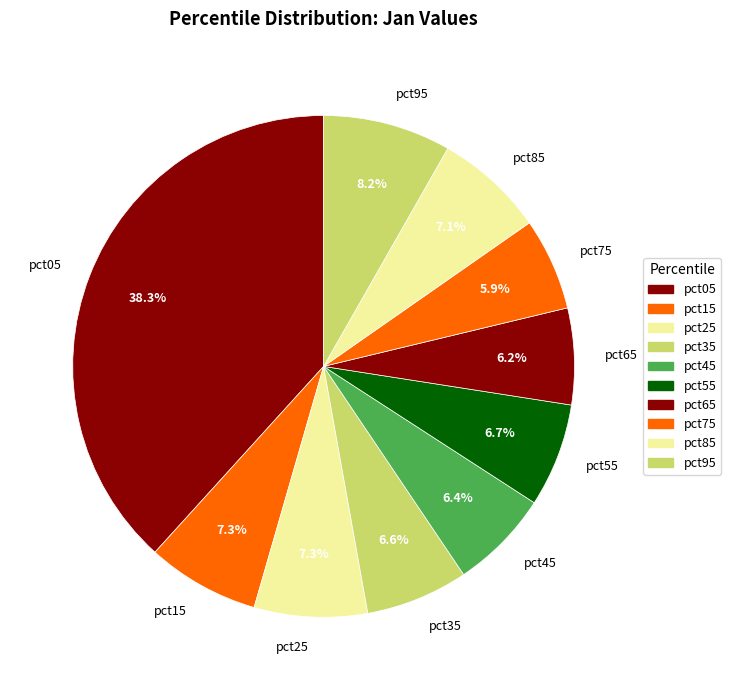

Is pct55 the majority of the pie?

No